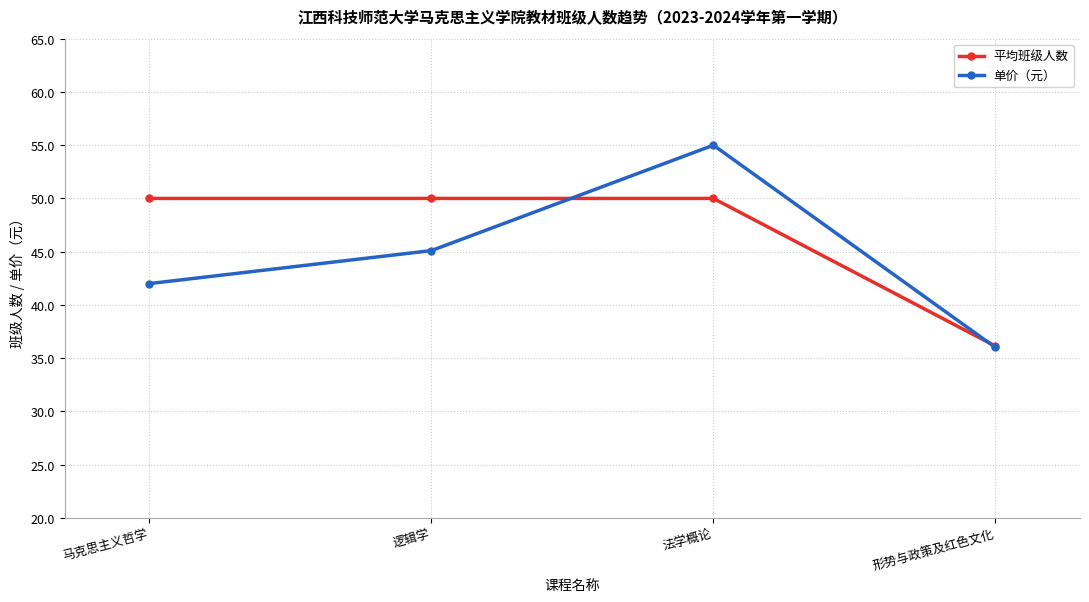

What is the label of the 2nd point from the left?

逻辑学